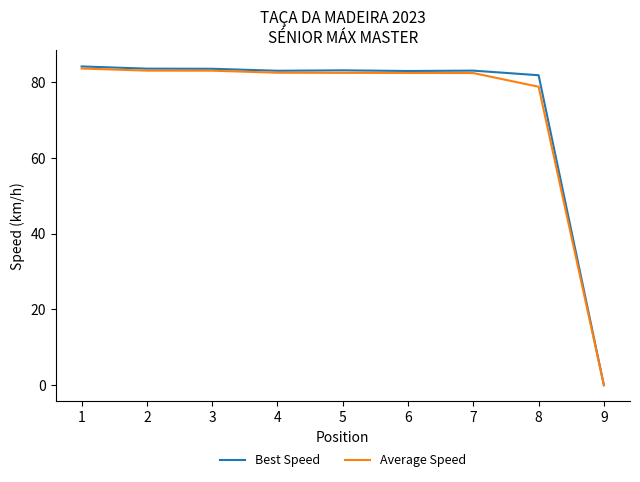

At how many categories does at least one series exceed 26?

8